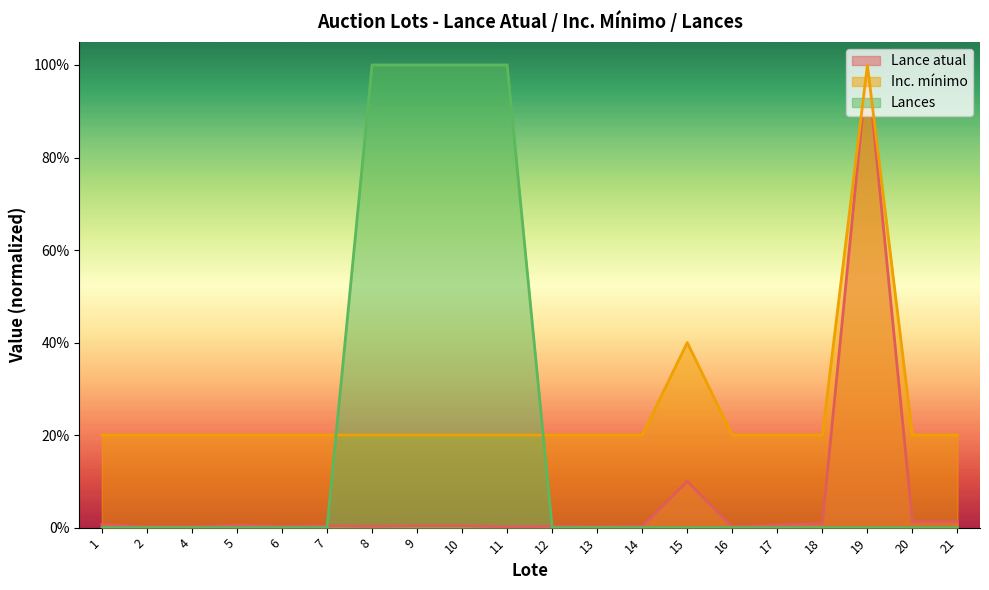

Reading right to left, what are all the values shown in this chart?

Lance atual: 0.0	0.0	1.0	0.0	0.0	0.0	0.1	0.0	0.0	0.0	0.0	0.0	0.0	0.0	0.0	0.0	0.0	0.0	0.0	0.0
Inc. mínimo: 0.2	0.2	1.0	0.2	0.2	0.2	0.4	0.2	0.2	0.2	0.2	0.2	0.2	0.2	0.2	0.2	0.2	0.2	0.2	0.2
Lances: 0.0	0.0	0.0	0.0	0.0	0.0	0.0	0.0	0.0	0.0	1.0	1.0	1.0	1.0	0.0	0.0	0.0	0.0	0.0	0.0